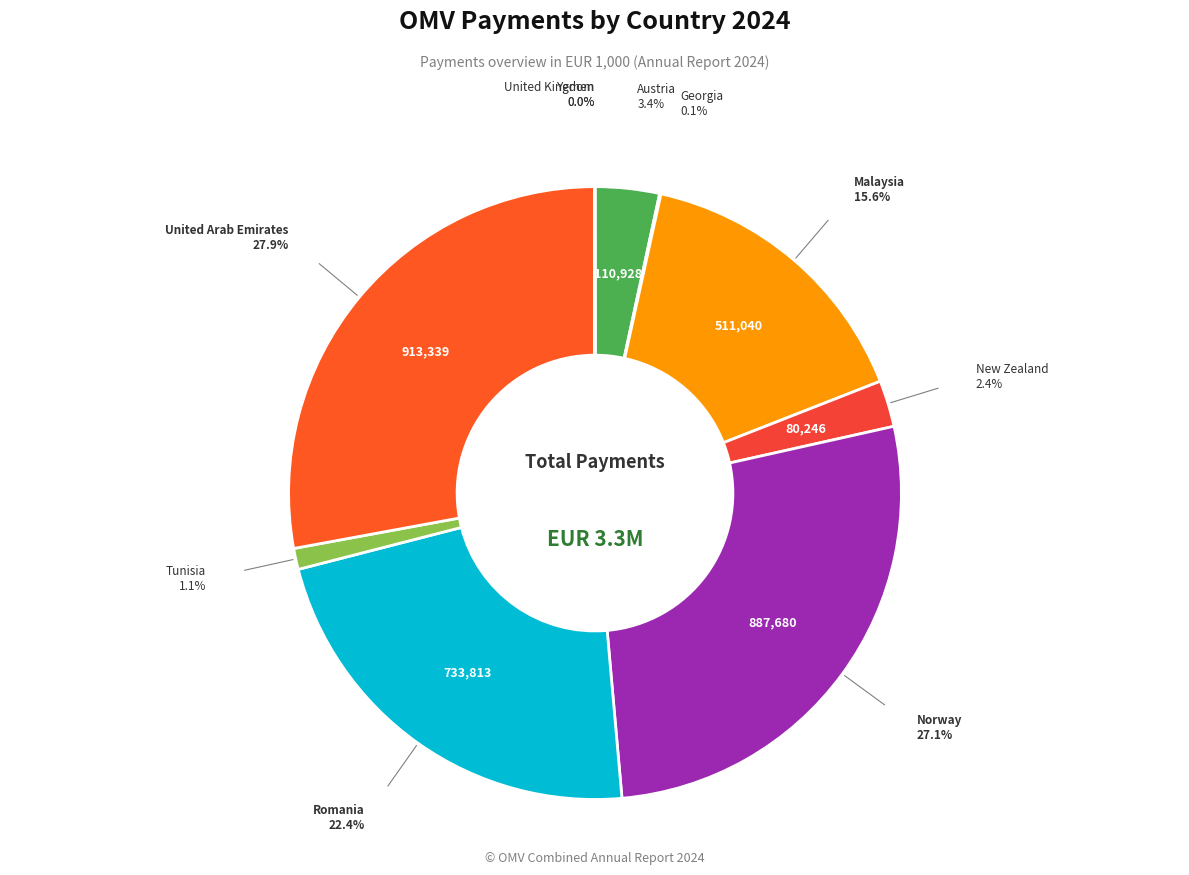

Rank the categories by value from lowest to highest.

Yemen, United Kingdom, Georgia, Tunisia, New Zealand, Austria, Malaysia, Romania, Norway, United Arab Emirates